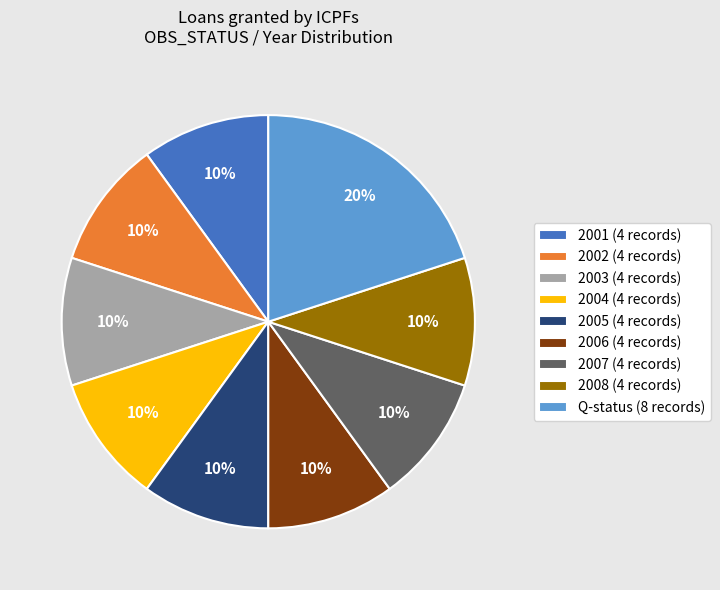

How many slices are in this pie chart?

9